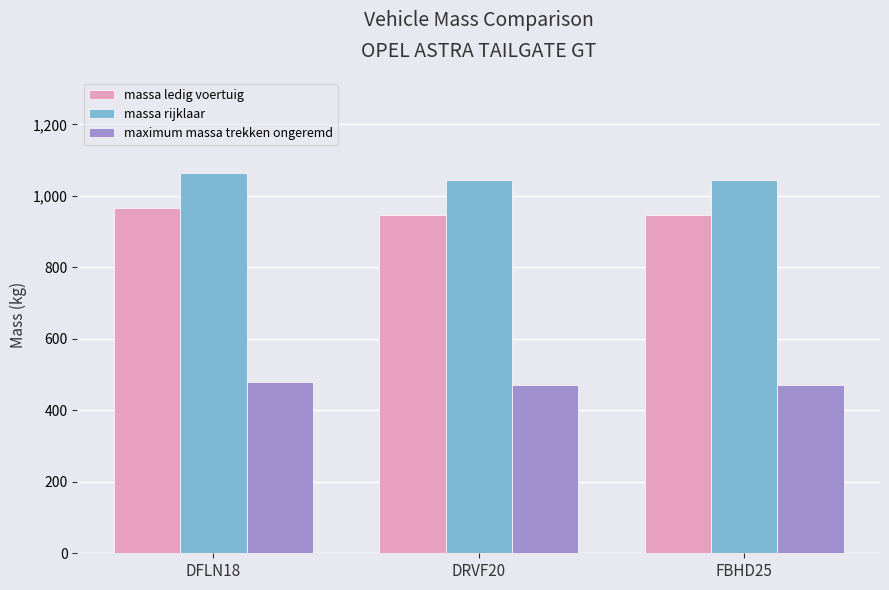

How many groups of bars are there?

3